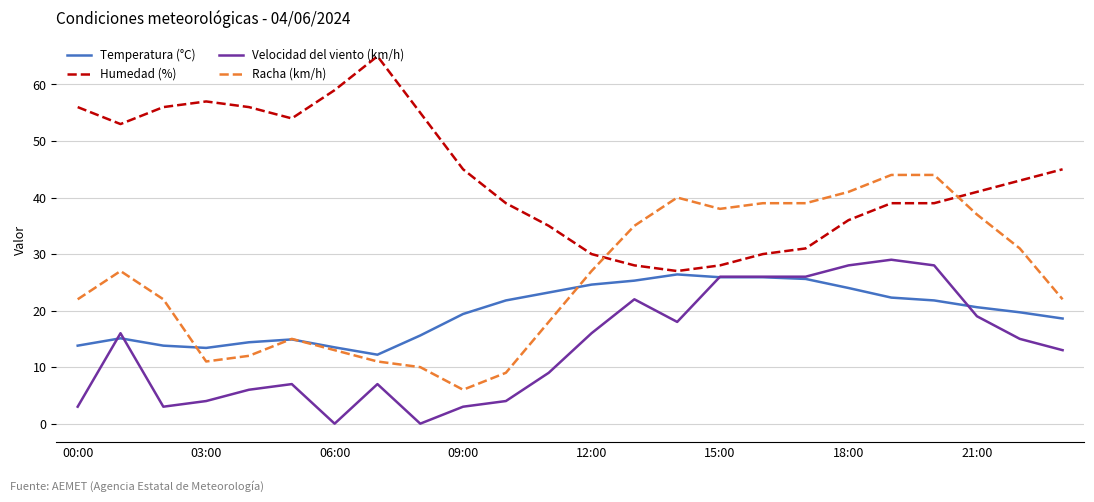

What is the sum of all Temperatura (°C) values?

471.8